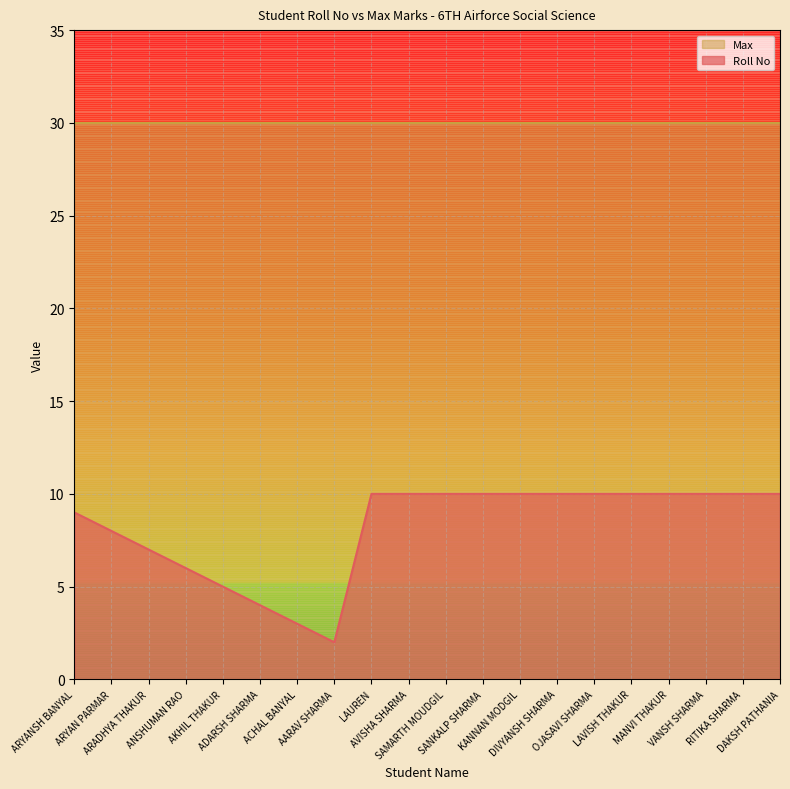

List the labels in order of value, smallest first.

AARAV SHARMA, ACHAL BANYAL, ADARSH SHARMA, AKHIL THAKUR, ANSHUMAN RAO, ARADHYA THAKUR, ARYAN PARMAR, ARYANSH BANYAL, LAUREN, AVISHA SHARMA, SAMARTH MOUDGIL, SANKALP SHARMA, KANNAN MODGIL, DIVYANSH SHARMA, OJASAVI SHARMA, LAVISH THAKUR, MANVI THAKUR, VANSH SHARMA, RITIKA SHARMA, DAKSH PATHANIA